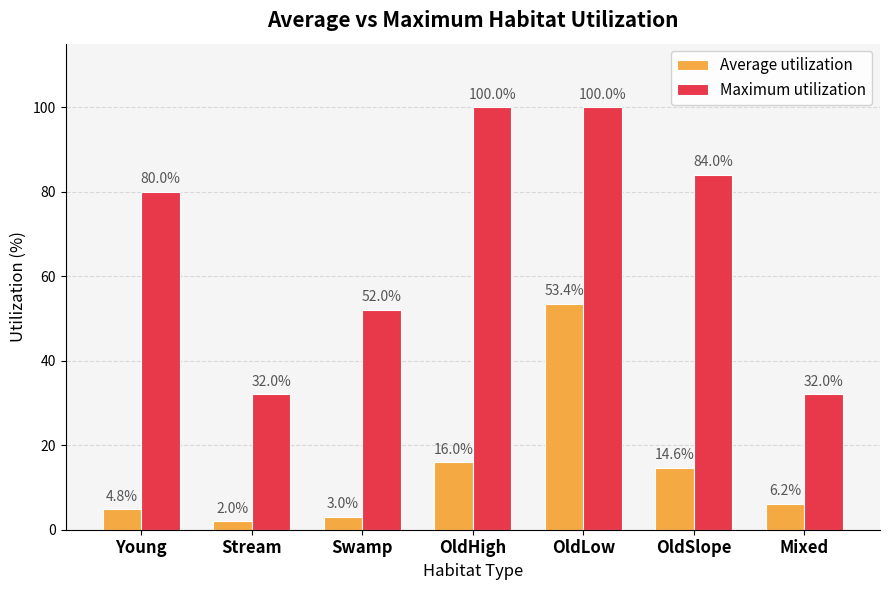

Reading left to right, list all the values displayed in this chart.

Average utilization: Young=4.8	Stream=2.0	Swamp=3.0	OldHigh=16.0	OldLow=53.4	OldSlope=14.6	Mixed=6.2
Maximum utilization: Young=80.0	Stream=32.0	Swamp=52.0	OldHigh=100.0	OldLow=100.0	OldSlope=84.0	Mixed=32.0